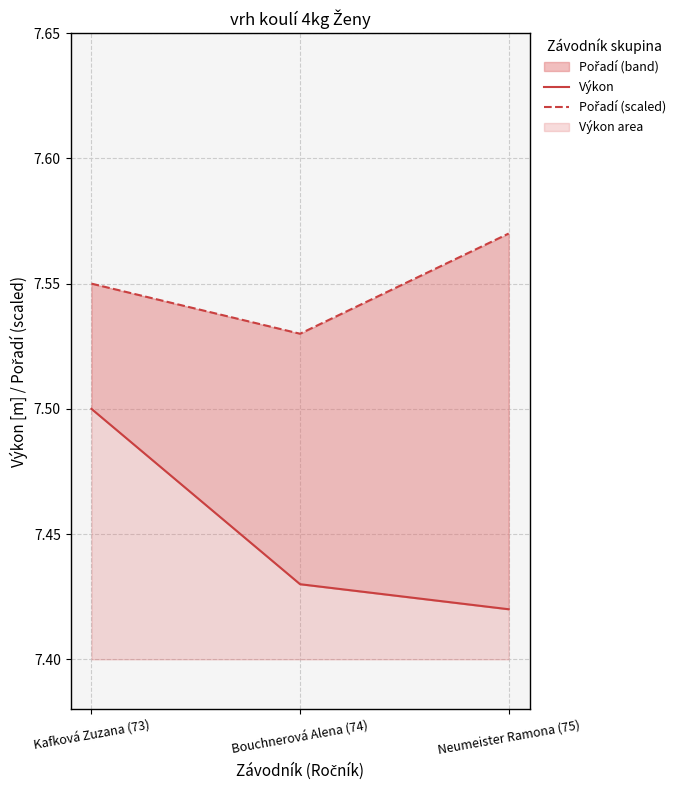

How many lines are shown in the chart?

2